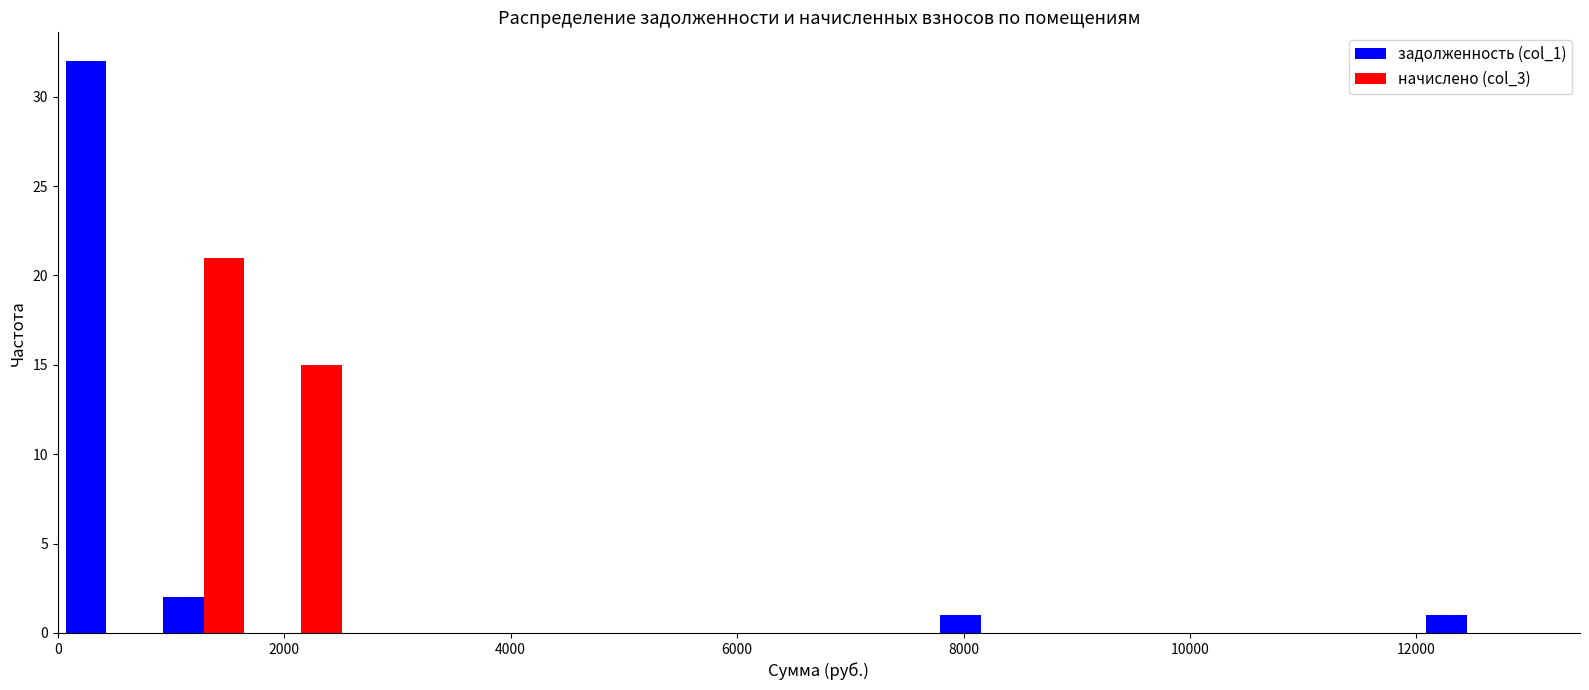

Reading left to right, list every range on the x-axis with the height of the bar of each series over it. Neither the bar edges nor the heights are printed on the chart, so give them approximately, as read against the axes.

0 to 800: задолженность (col_1)=32	начислено (col_3)=0
800 to 1800: задолженность (col_1)=2	начислено (col_3)=21
1800 to 2600: задолженность (col_1)=0	начислено (col_3)=15
2600 to 3400: задолженность (col_1)=0	начислено (col_3)=0
3400 to 4200: задолженность (col_1)=0	начислено (col_3)=0
4200 to 5200: задолженность (col_1)=0	начислено (col_3)=0
5200 to 6000: задолженность (col_1)=0	начислено (col_3)=0
6000 to 6800: задолженность (col_1)=0	начислено (col_3)=0
6800 to 7800: задолженность (col_1)=0	начислено (col_3)=0
7800 to 8600: задолженность (col_1)=1	начислено (col_3)=0
8600 to 9400: задолженность (col_1)=0	начислено (col_3)=0
9400 to 10400: задолженность (col_1)=0	начислено (col_3)=0
10400 to 11200: задолженность (col_1)=0	начислено (col_3)=0
11200 to 12000: задолженность (col_1)=0	начислено (col_3)=0
12000 to 12800: задолженность (col_1)=1	начислено (col_3)=0